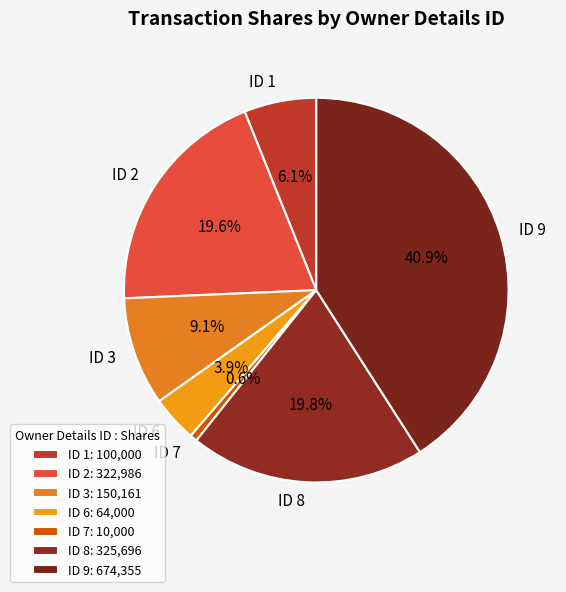

What percentage is NOT represented by ID 3?

90.9%